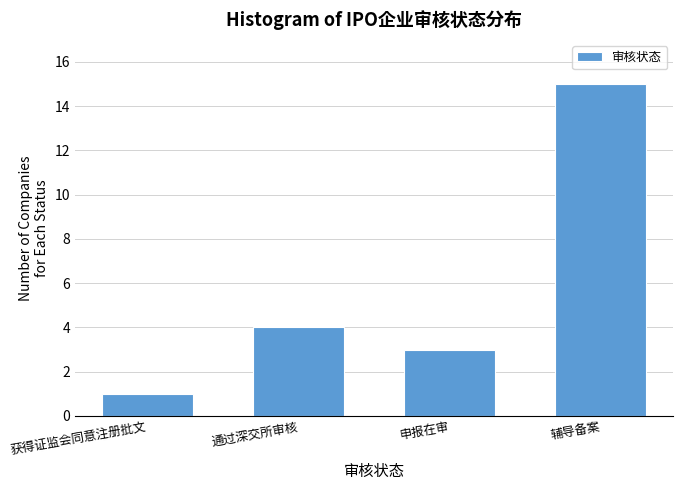

Reading left to right, list all the values displayed in this chart.

获得证监会同意注册批文=1	通过深交所审核=4	申报在审=3	辅导备案=15